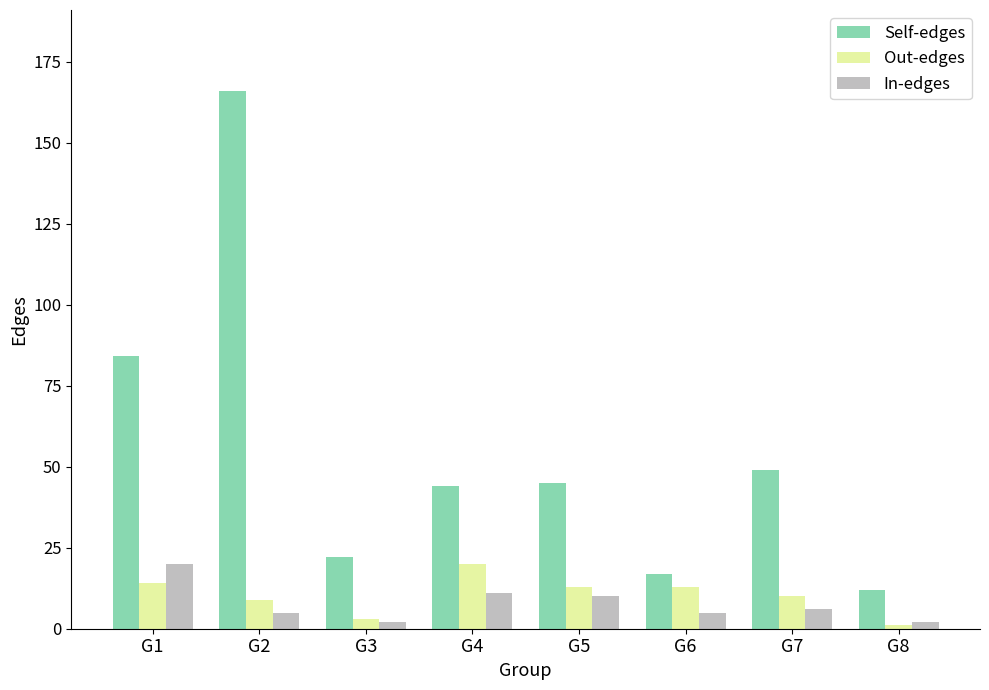

What is the average value of the Self-edges series?

55